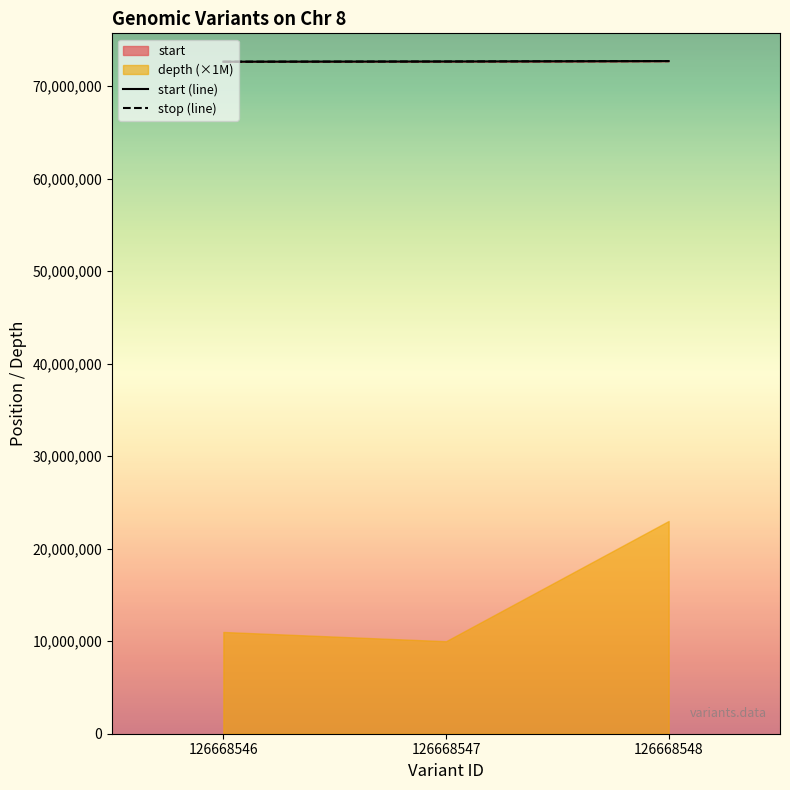

Which label corresponds to the largest value in the chart?

126668548